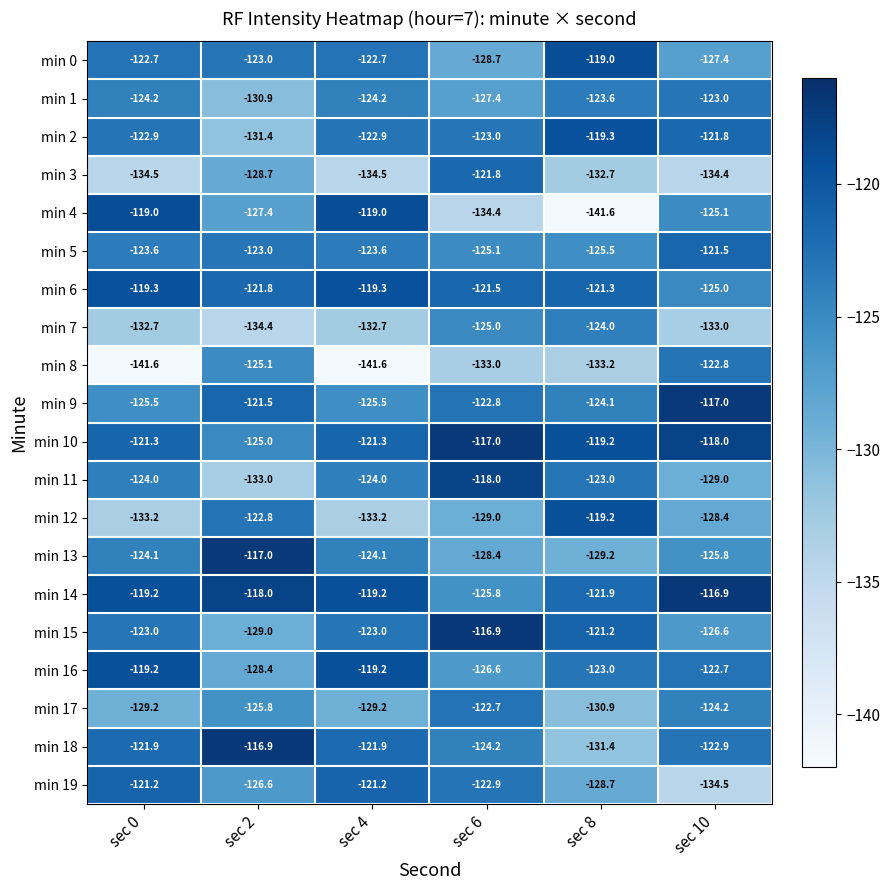

What is the spread (max minus min) of values at sec 10?

17.6